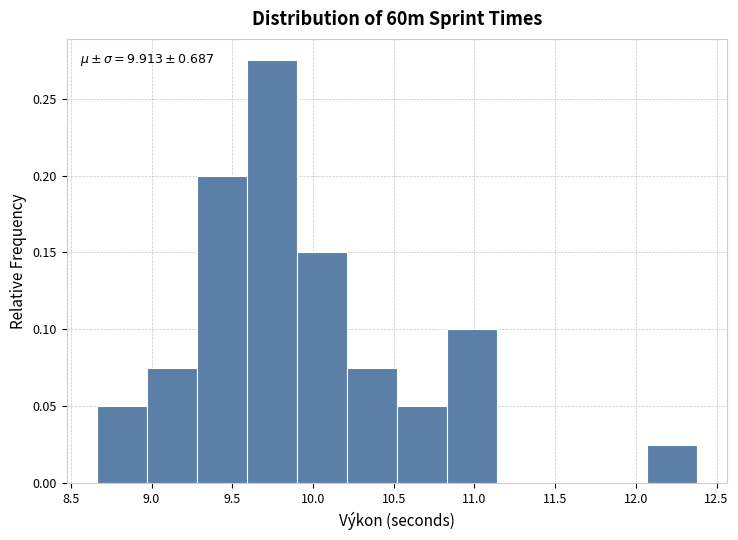

Over which range of the x-axis is the bar tallest?

9.59 to 9.90